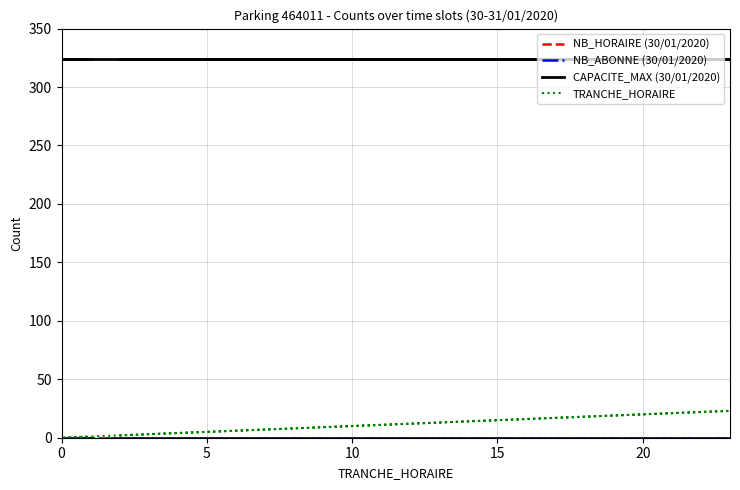

Does the chart display data point markers on the line(s)?

No